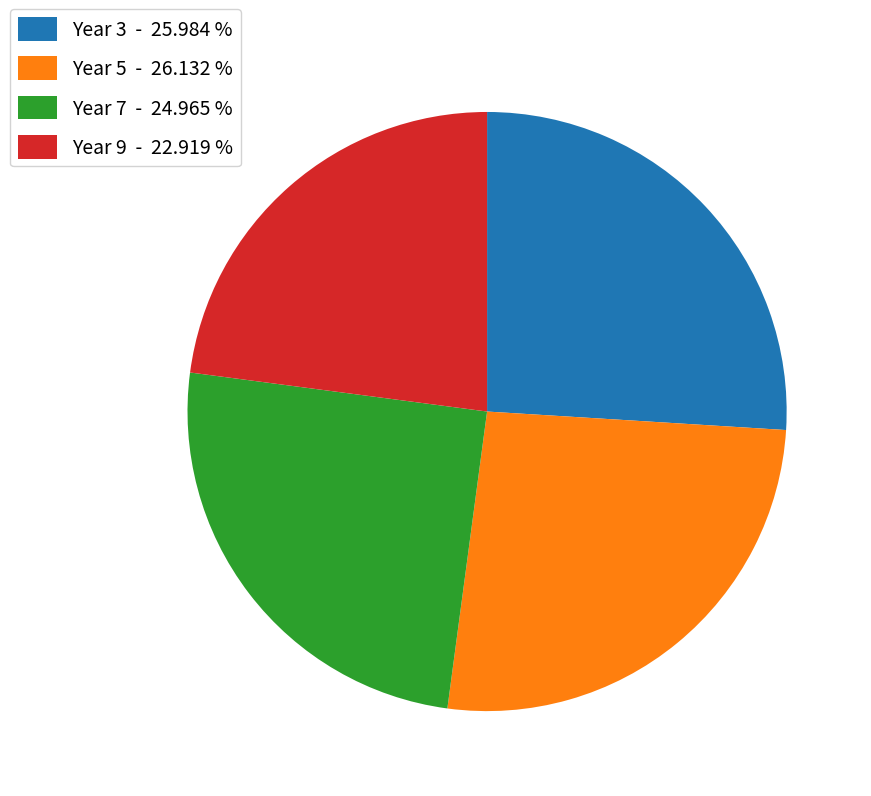

Does any single category account for the majority?

No